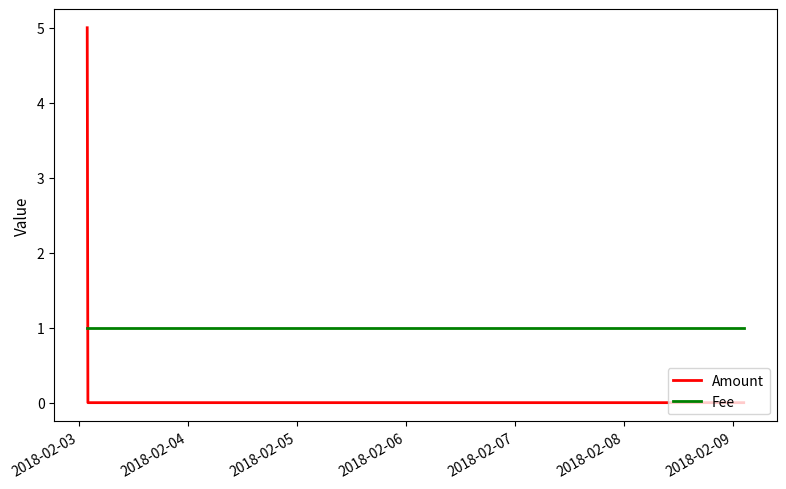

How many lines are shown in the chart?

2